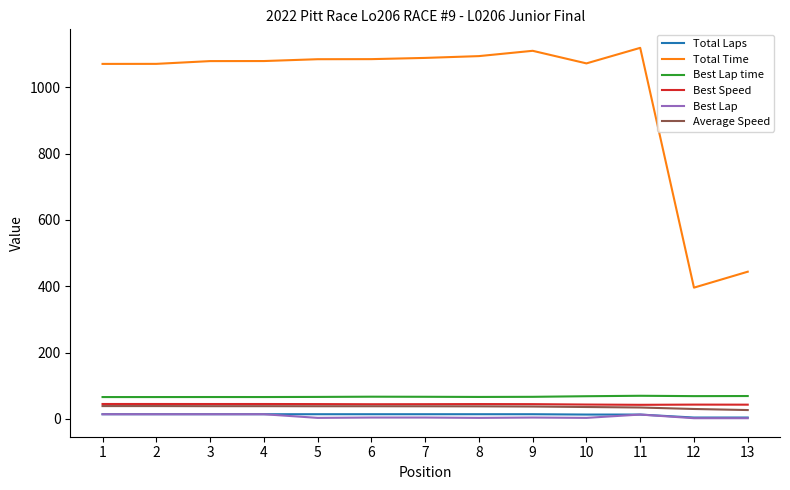

Which series has the largest range (max minus min)?

Total Time